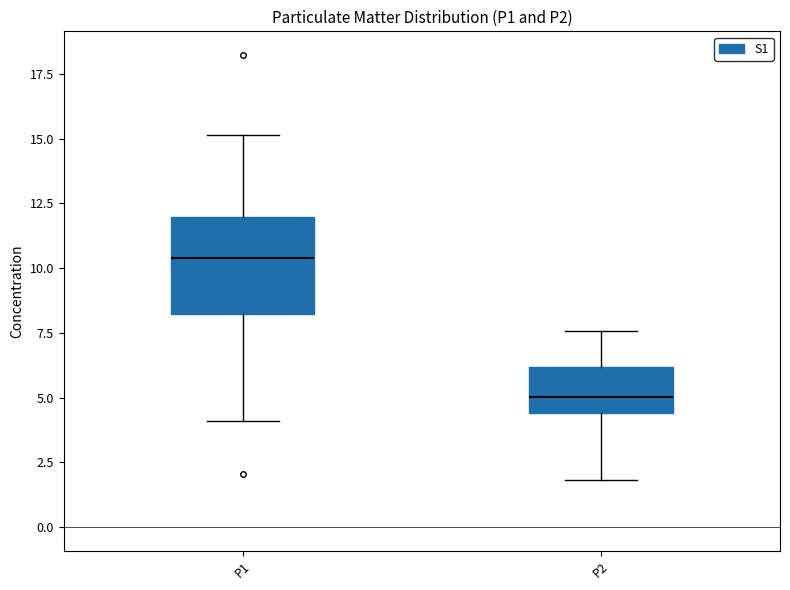

Reading left to right, transcribe this box plot: for each box, give where its median line is, the range the box spans, and where its two whiskers end, as read against the y-axis. The values are not printed on the chart, so give them approximately, as read against the axis.

P1: median 10.5, box 8.0 to 12.0, whiskers 4.0 to 15.0
P2: median 5.0, box 4.5 to 6.0, whiskers 2.0 to 7.5